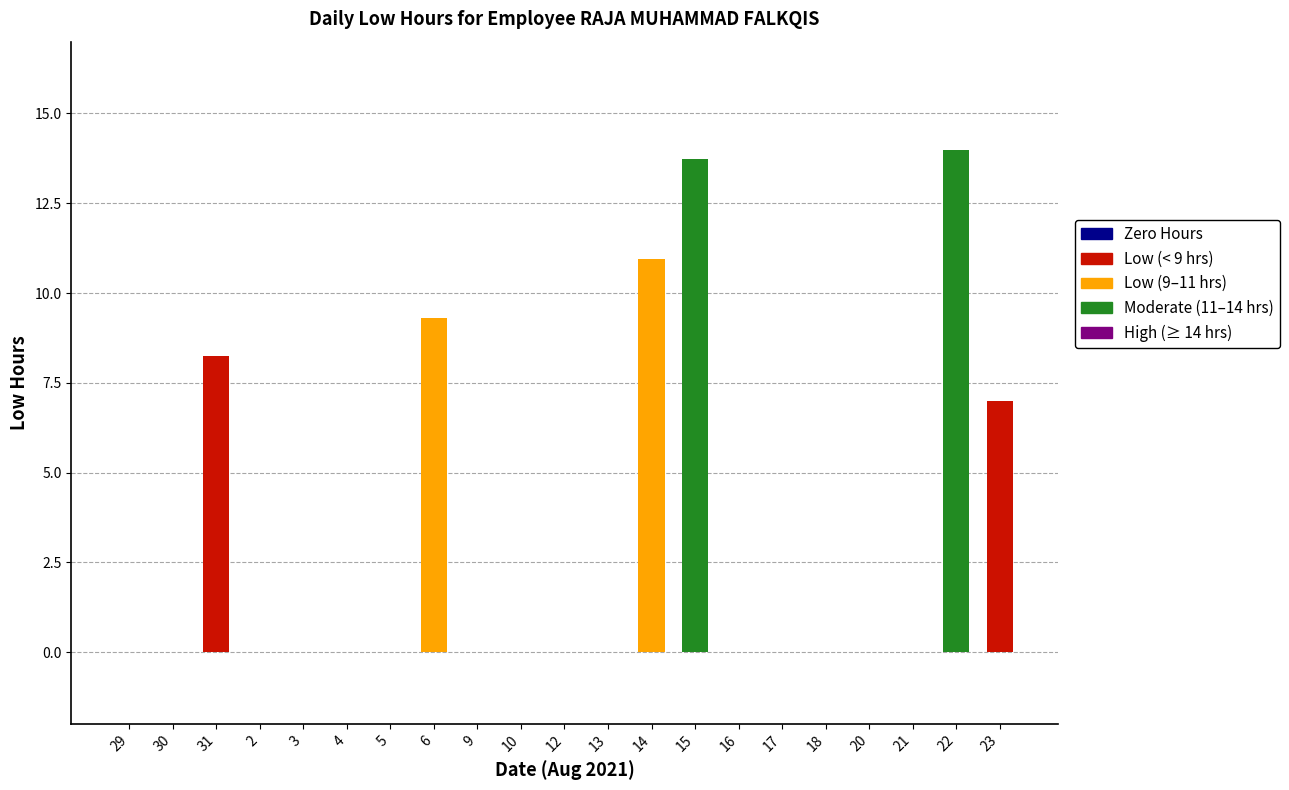

Reading left to right, extract all data points from this chart.

29=0.0	30=0.0	31=8.2	2=0.0	3=0.0	4=0.0	5=0.0	6=9.3	9=0.0	10=0.0	12=0.0	13=0.0	14=10.9	15=13.7	16=0.0	17=0.0	18=0.0	20=0.0	21=0.0	22=14.0	23=7.0